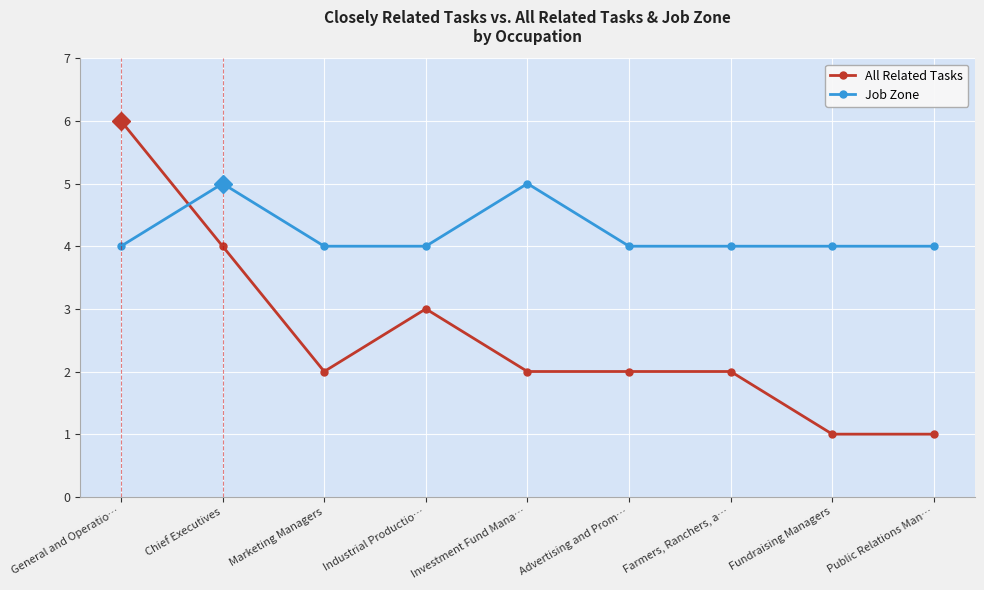

What is the difference between the Job Zone values at Fundraising Managers and Investment Fund Mana…?

1